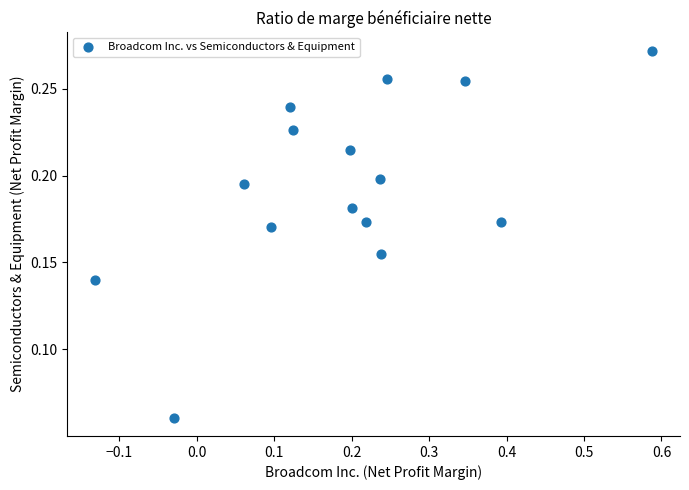

What is the range of X values (max minus min)?

0.7